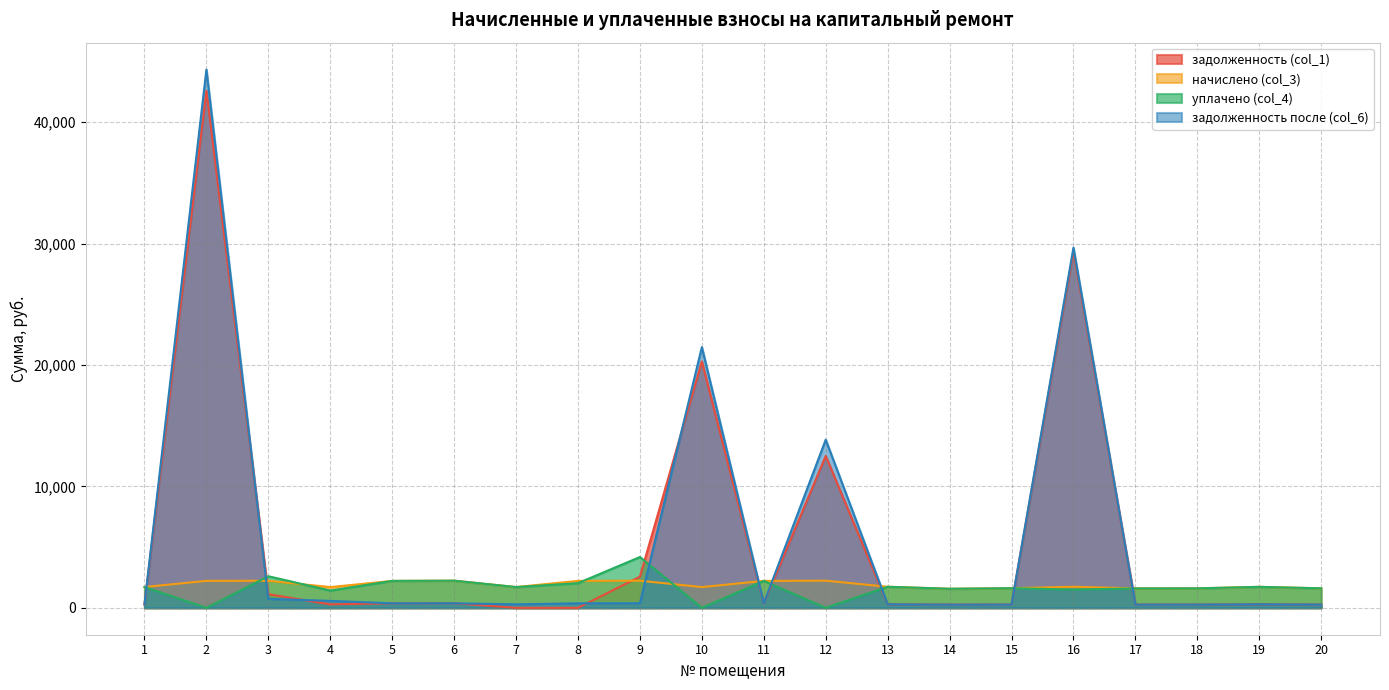

What is the sum of the уплачено (col_4) values at 9 and 18?

5786.9